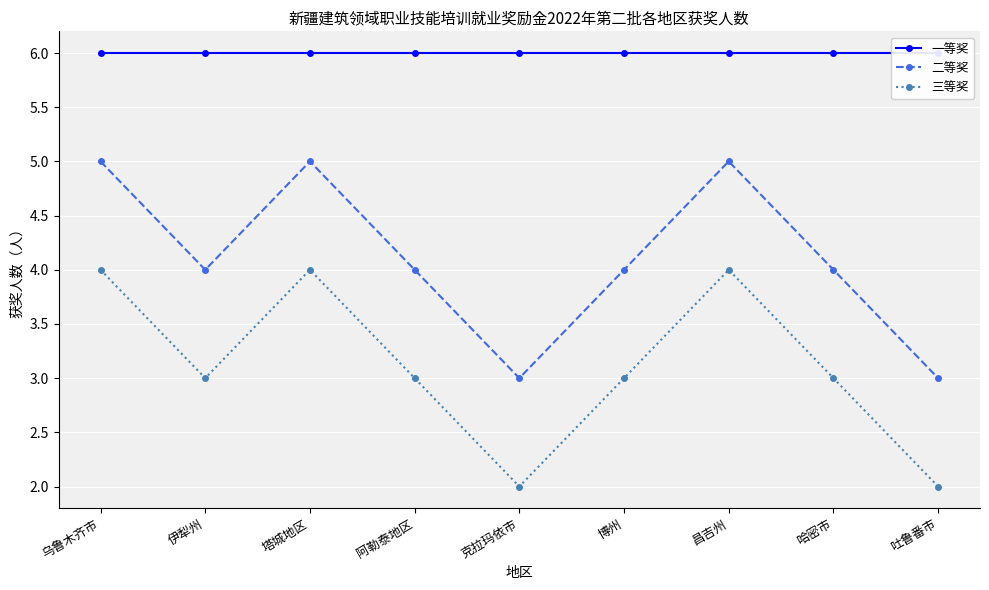

Which category has the lowest value in the 三等奖 series?

克拉玛依市